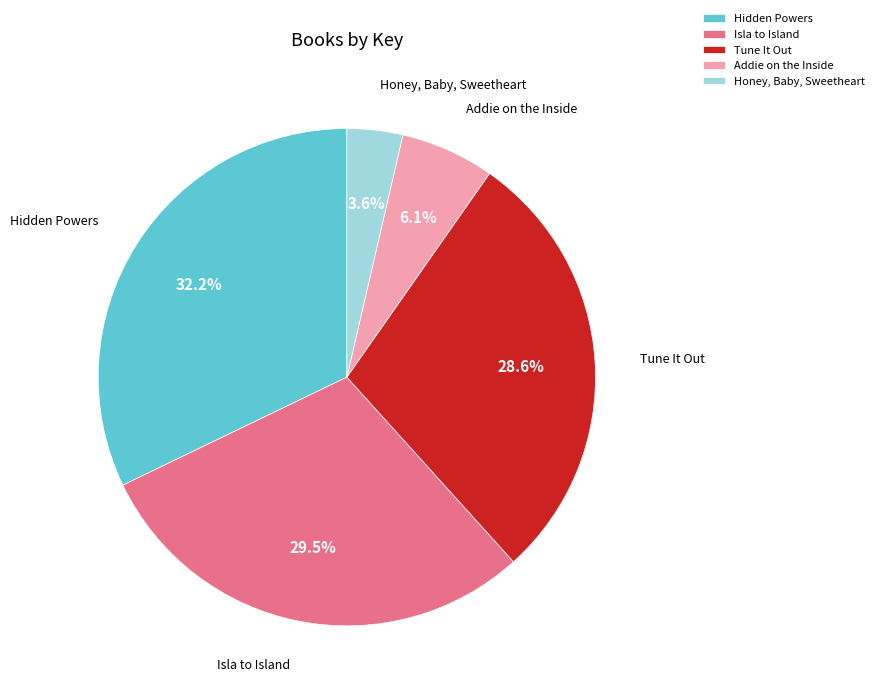

Combined, what portion of the pie is Honey, Baby, Sweetheart and Tune It Out?

32.2%